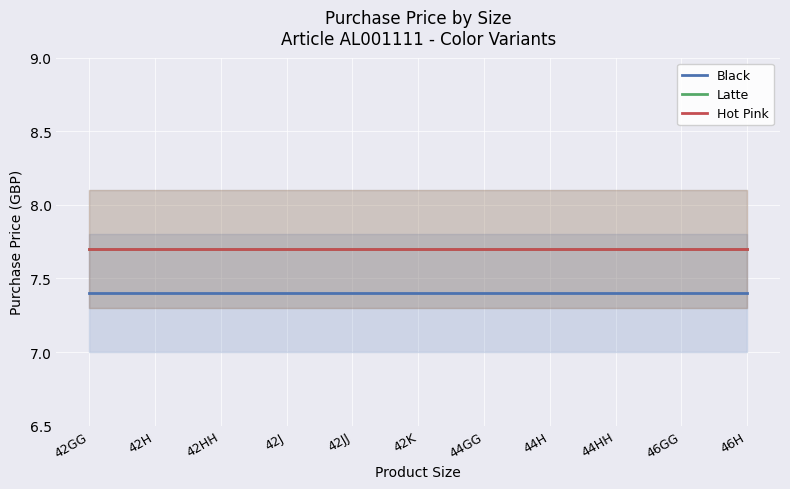

Is it true that Hot Pink equals 5.0 at 44HH?

False